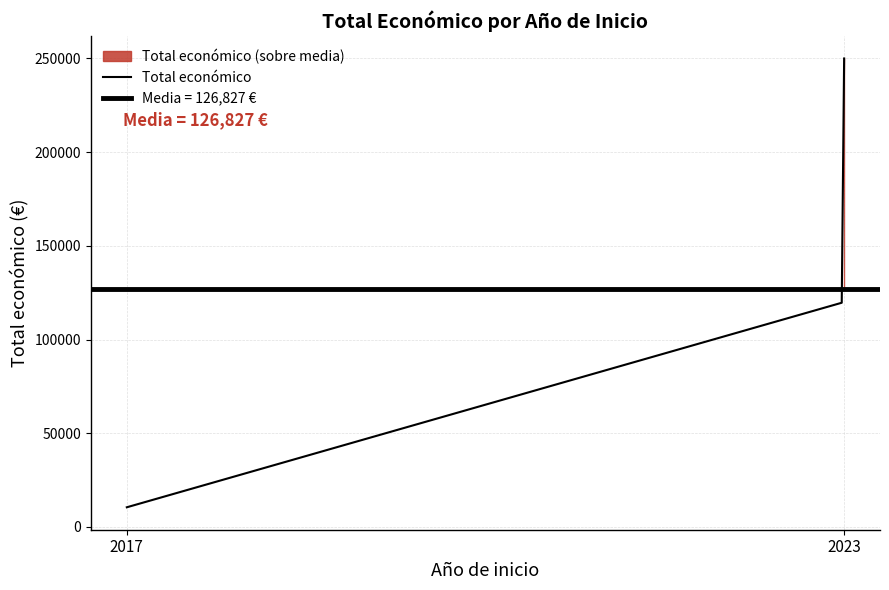

Count the number of values greater than 120000.

1